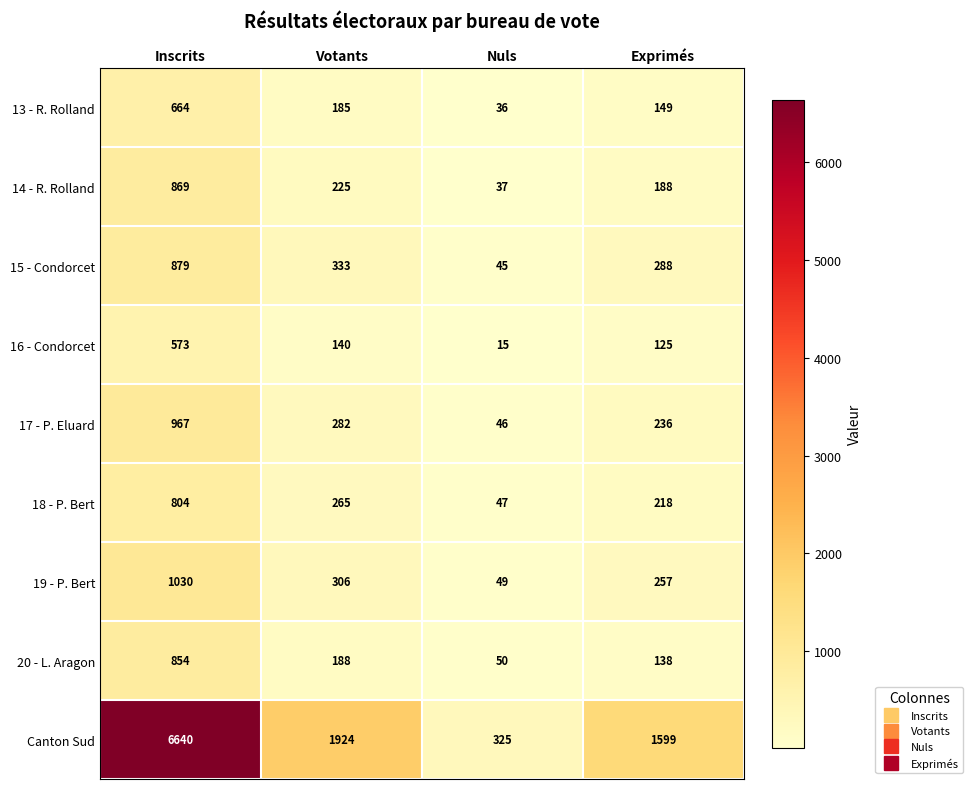

What is the total value across all series at Nuls?

650